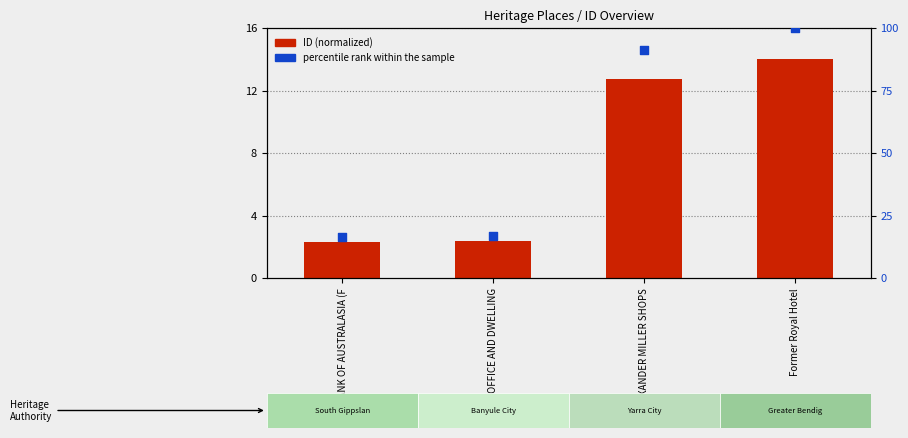

Which series reaches the maximum Y coordinate?

percentile rank within the sample